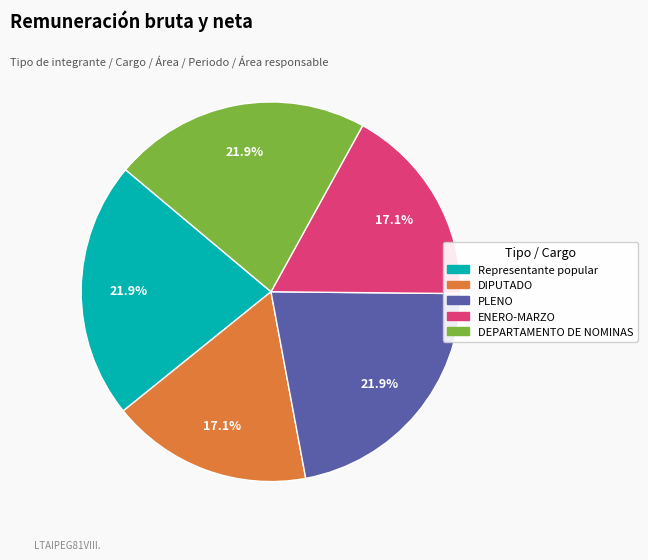

What percentage is the DIPUTADO slice, to the nearest percent?

17%